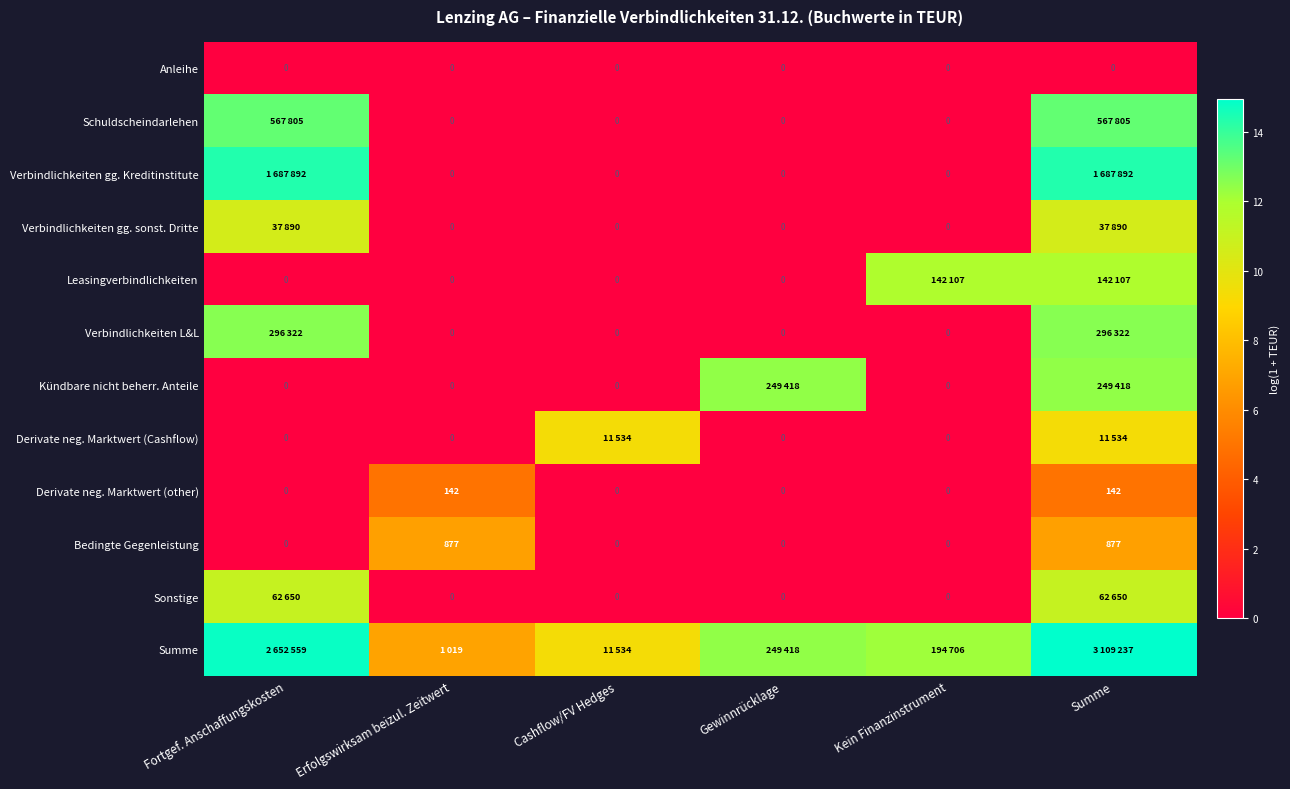

What is the difference between the Sonstige values at Fortgef. Anschaffungskosten and Cashflow/FV Hedges?

11.0